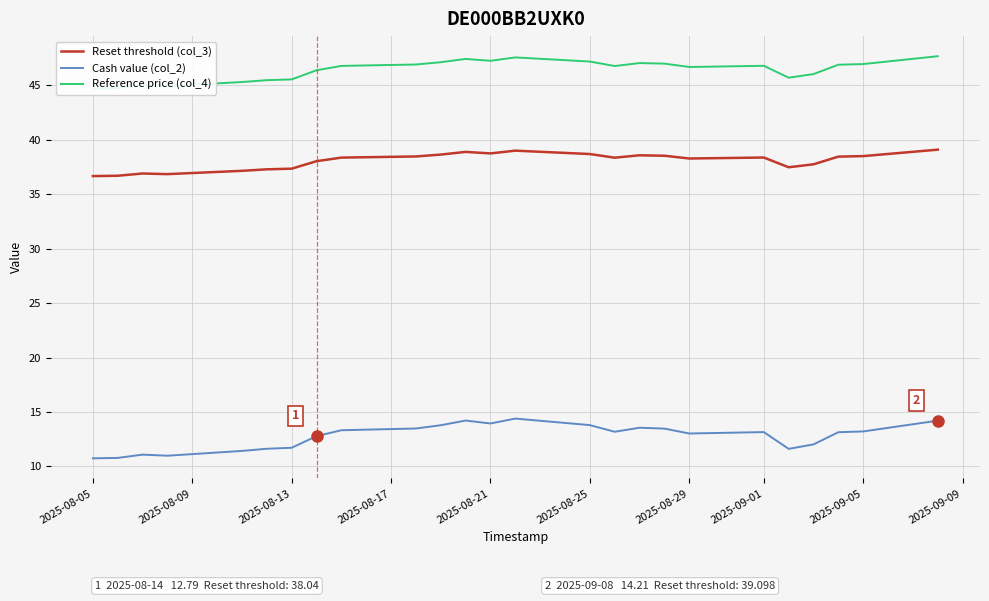

Is it true that Reset threshold (col_3) equals 69.5 at 2025-08-25?

False